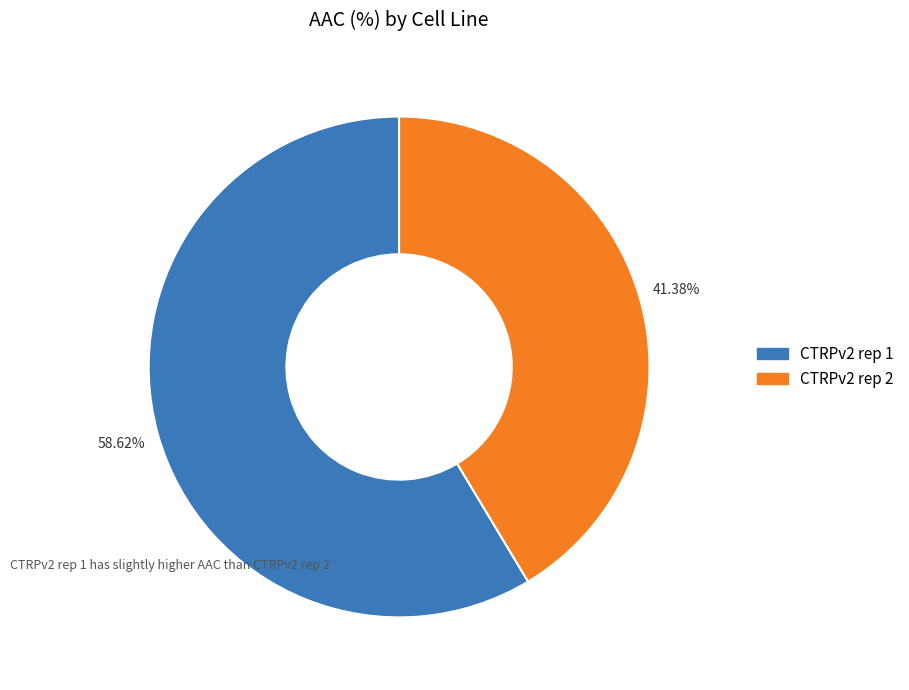

Between CTRPv2 rep 2 and CTRPv2 rep 1, which is larger?

CTRPv2 rep 1